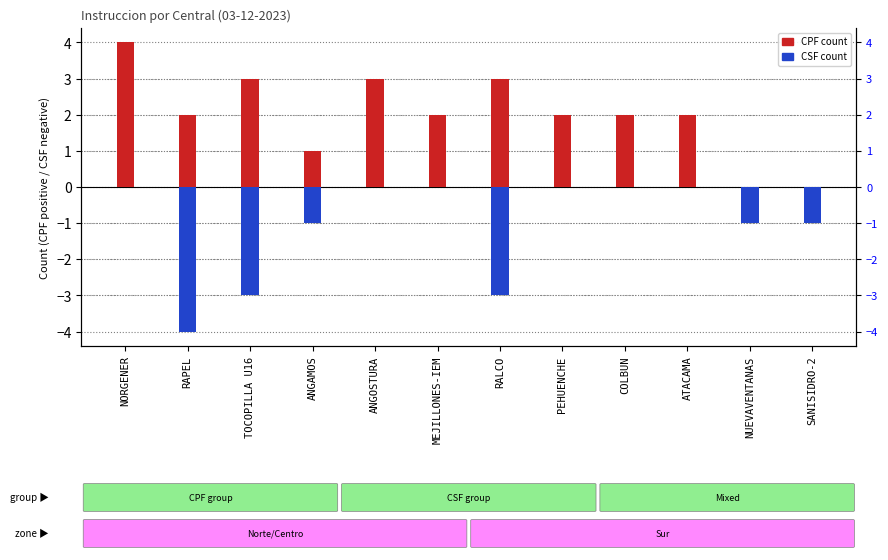

List the labels in order of CSF count value, smallest first.

RAPEL, TOCOPILLA U16, RALCO, ANGAMOS, NUEVAVENTANAS, SANISIDRO-2, NORGENER, ANGOSTURA, MEJILLONES-IEM, PEHUENCHE, COLBUN, ATACAMA